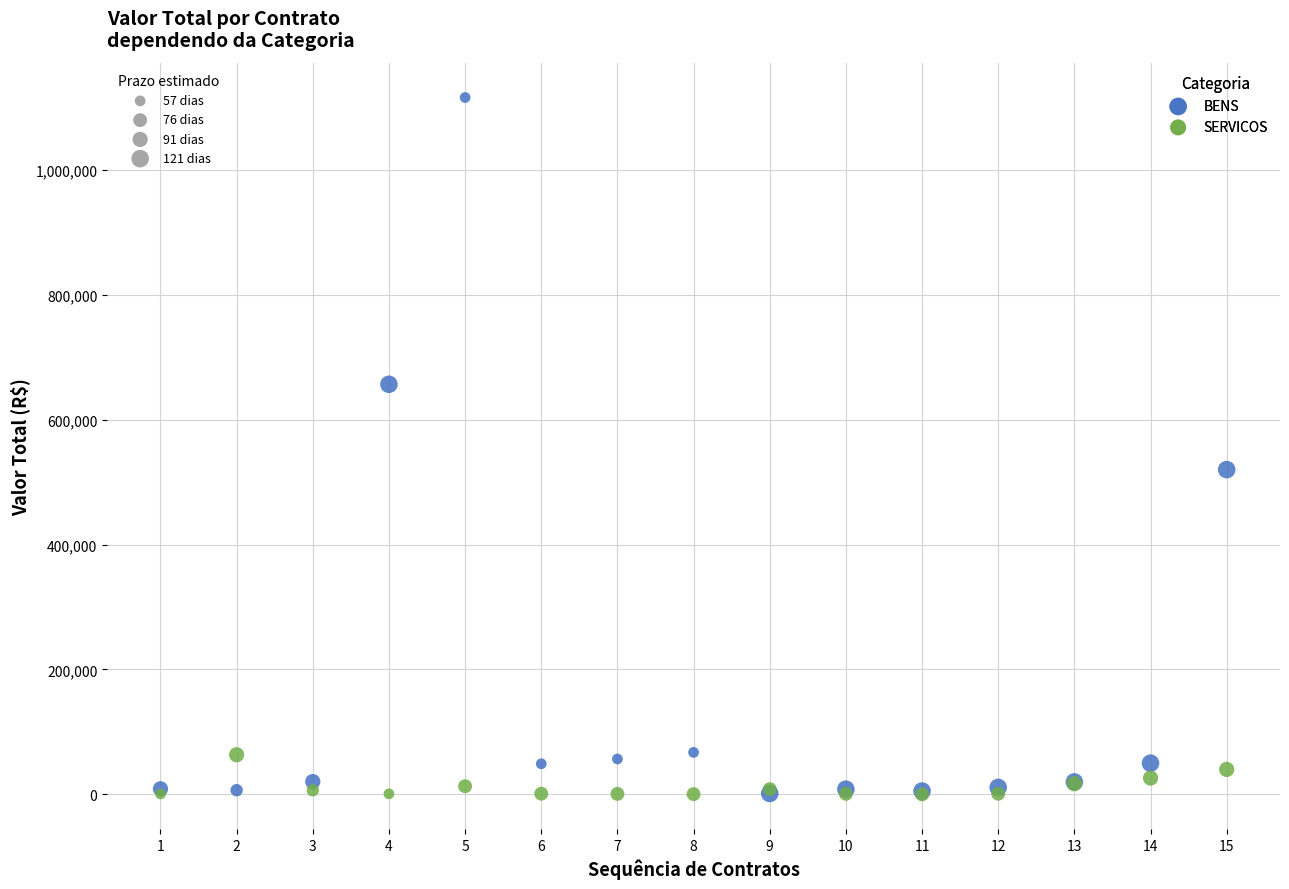

Across all series, what Y value is closest to 557860?

520000